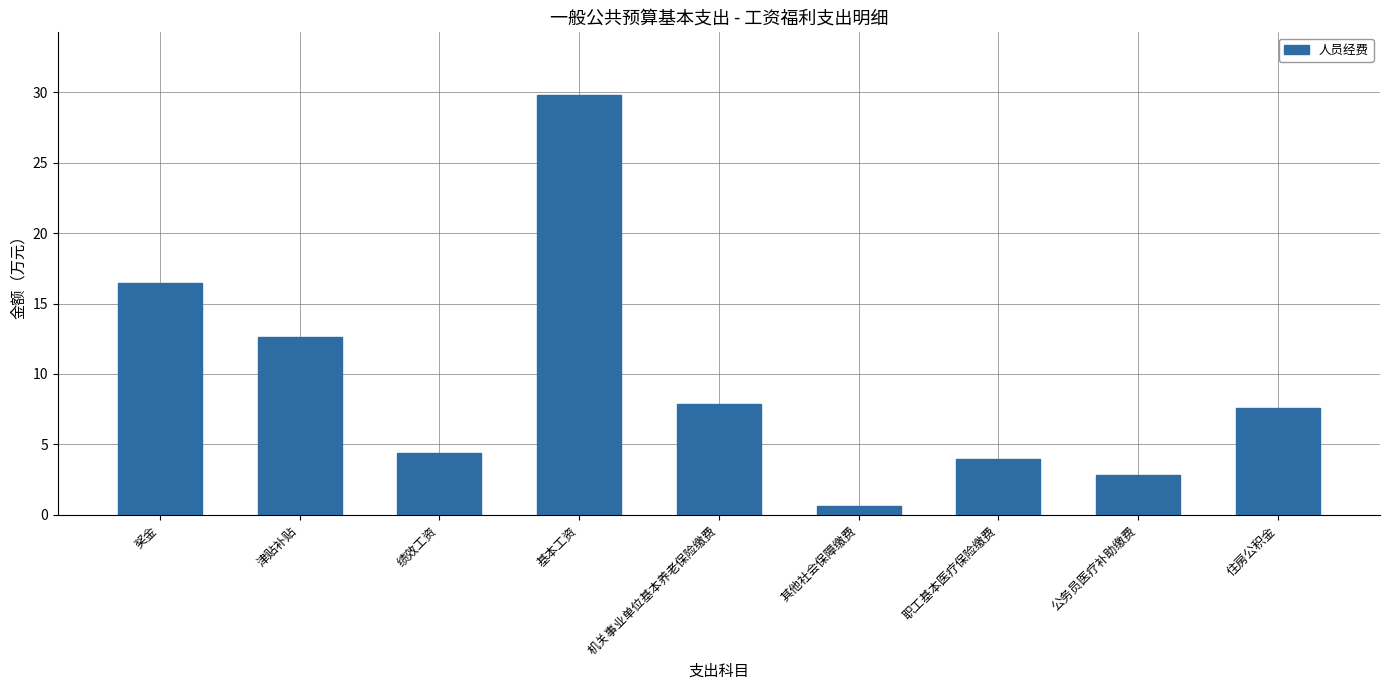

Reading right to left, list all the values displayed in this chart.

7.6	2.8	4.0	0.6	7.9	29.8	4.4	12.6	16.5